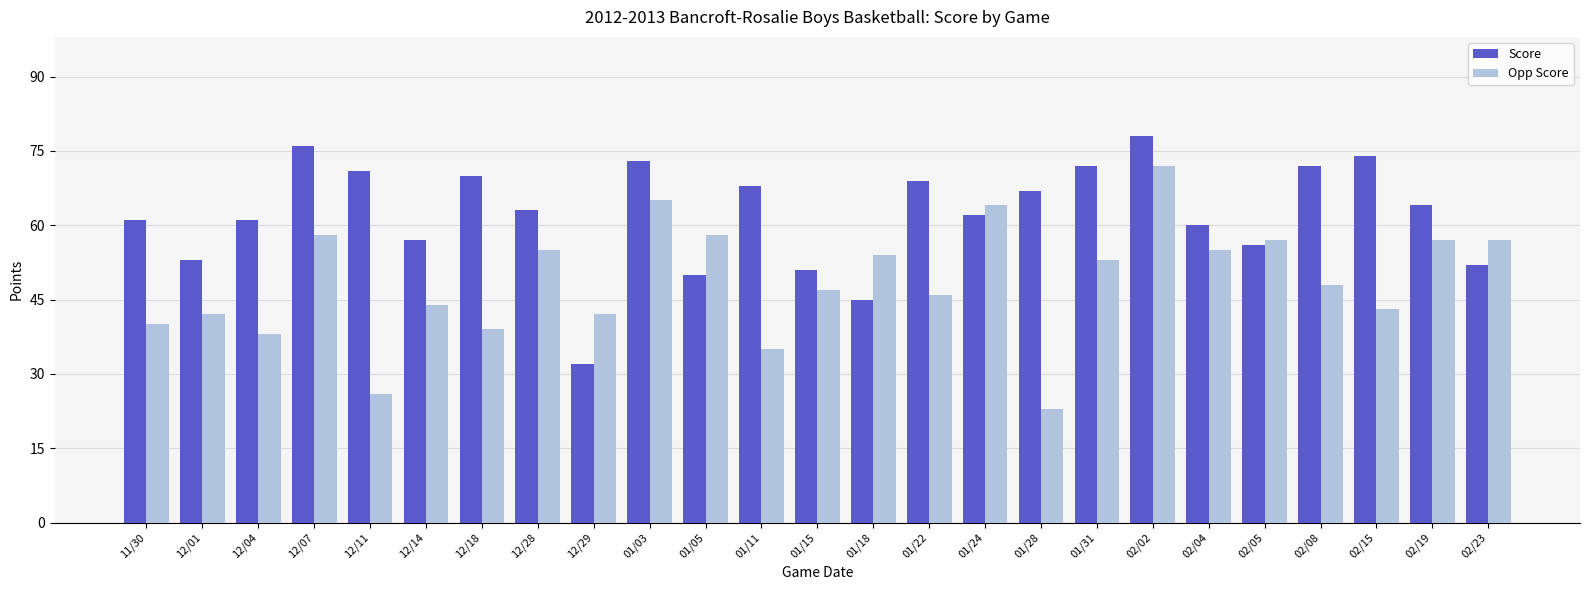

What is the total value across all series at 01/18?

99